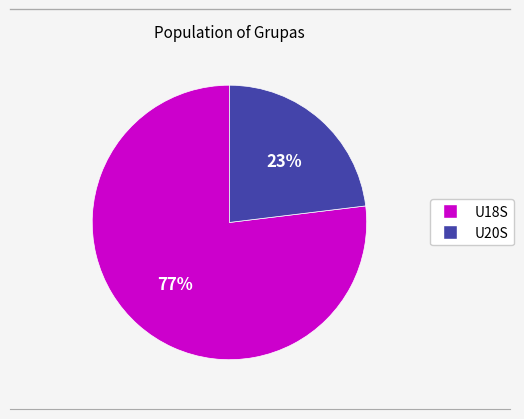

Rank the categories by value from highest to lowest.

U18S, U20S